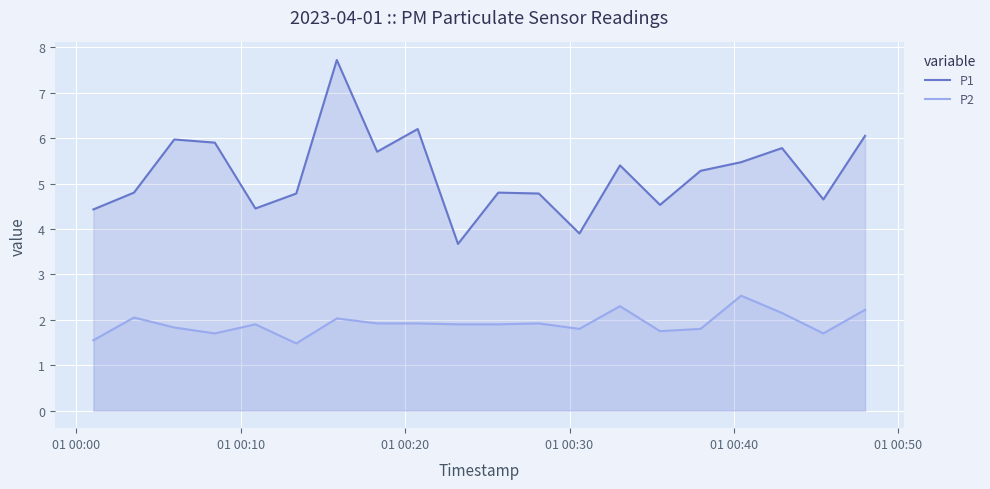

What is the difference between the maximum and minimum values in the P2 series?

1.0